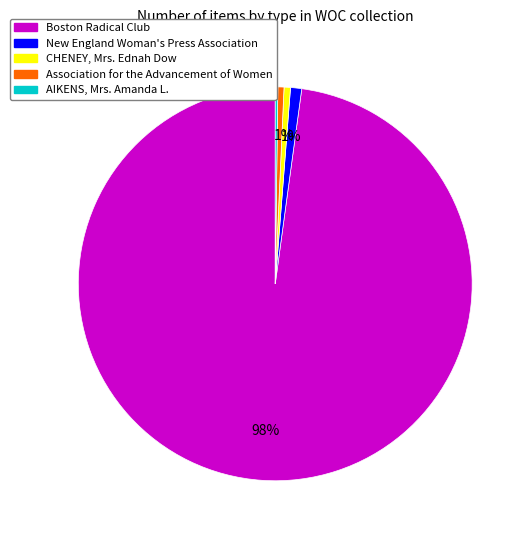

To the nearest percent, what percentage of the pie is CHENEY, Mrs. Ednah Dow?

1%